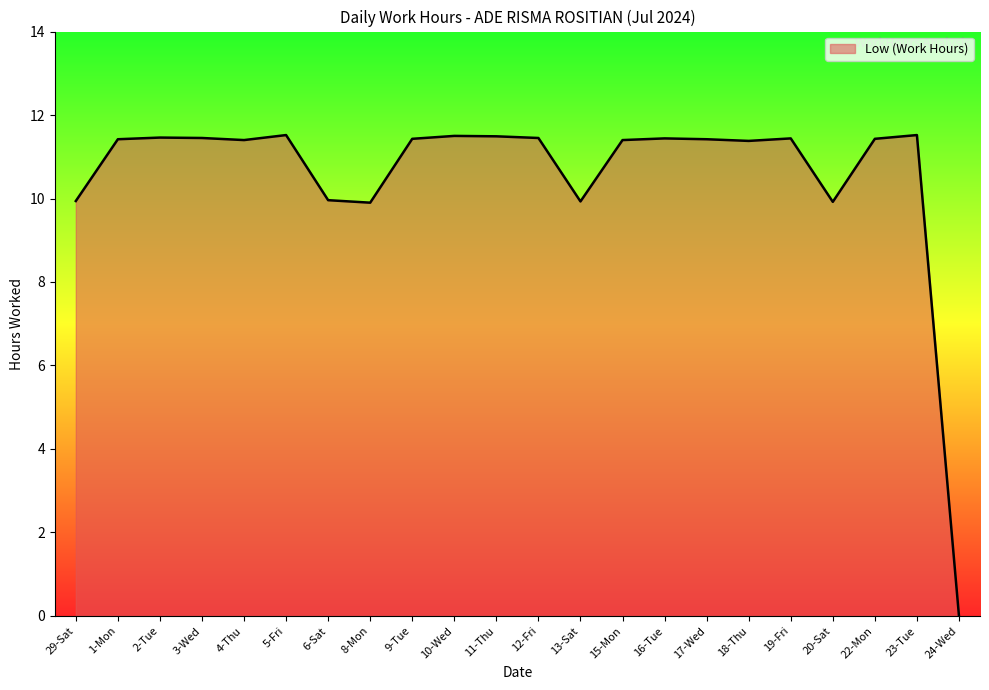

How many distinct data groups are displayed?

1